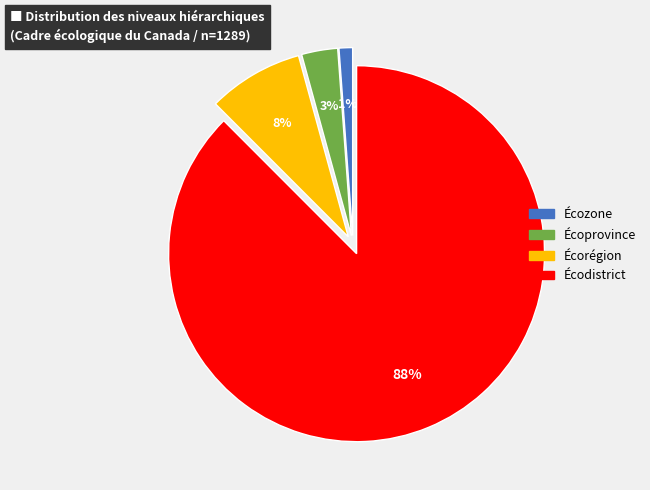

Rank the categories by value from highest to lowest.

Écodistrict, Écorégion, Écoprovince, Écozone